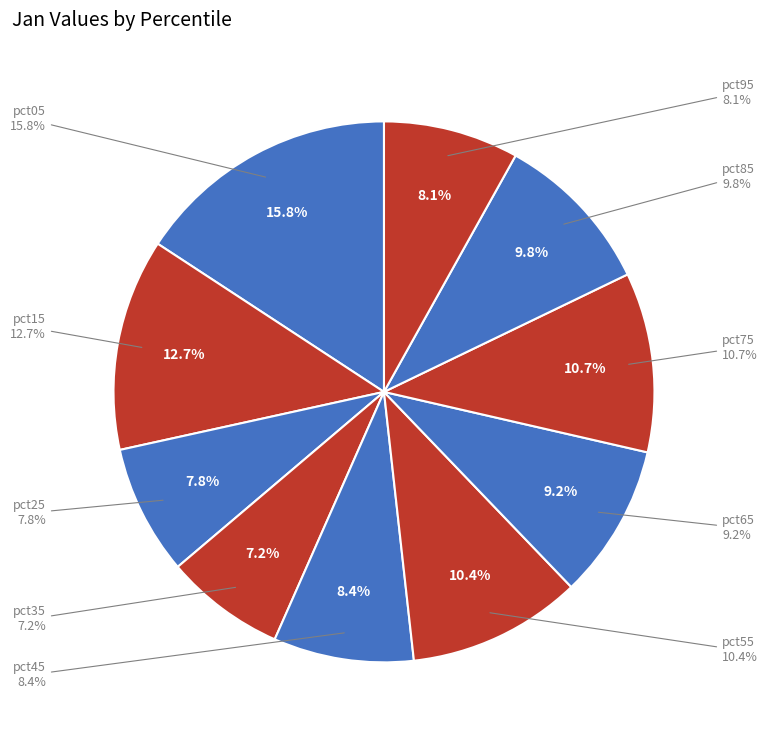

To the nearest percent, what percentage of the pie is pct75?

11%